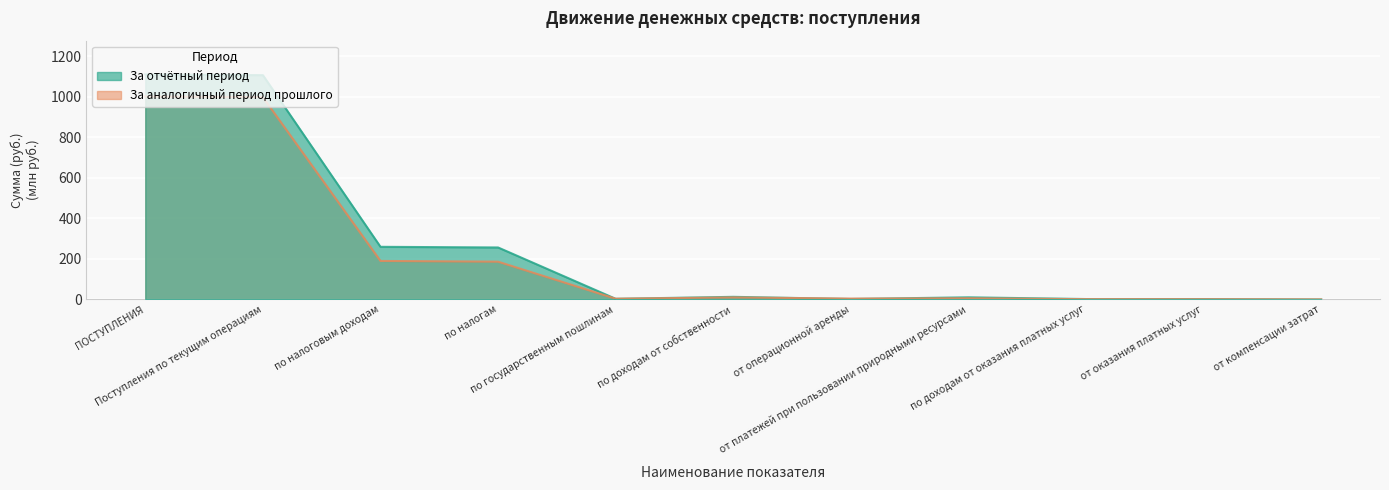

What are all the series names shown in the legend?

За отчётный период, За аналогичный период прошлого